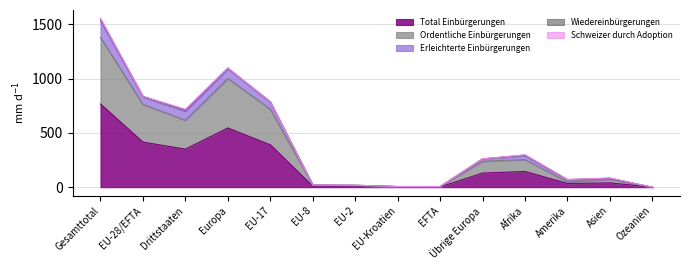

What is the difference between the Total Einbürgerungen values at Europa and EFTA?

542